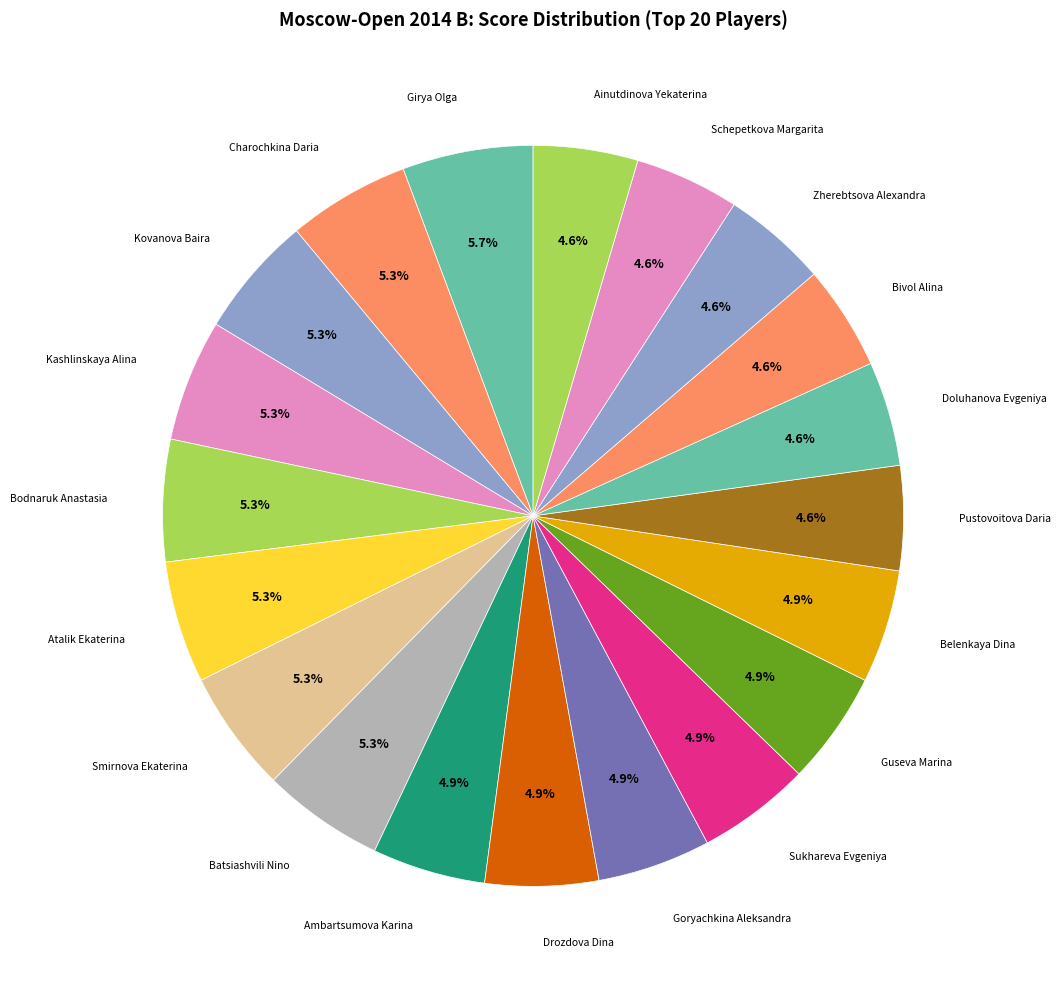

Is there any slice that represents more than half of the pie?

No